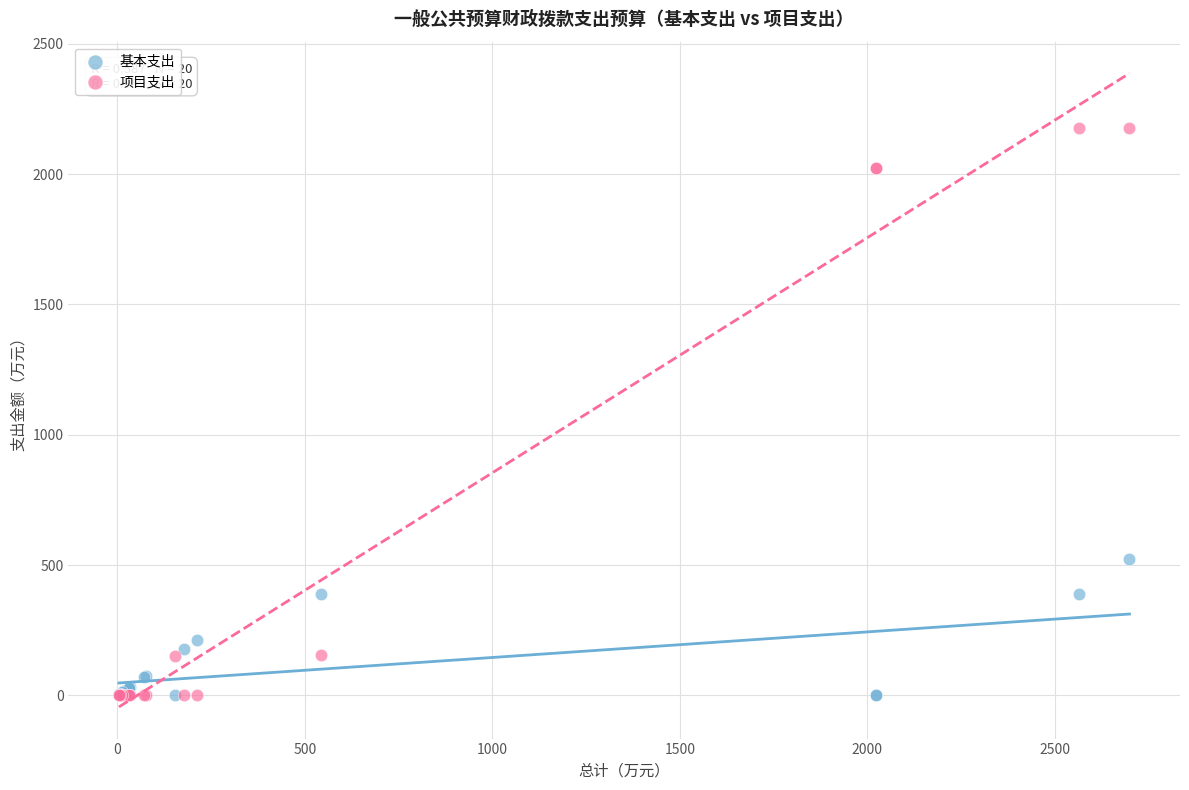

In the 项目支出 series, what Y value is closest to 1087?

153.4